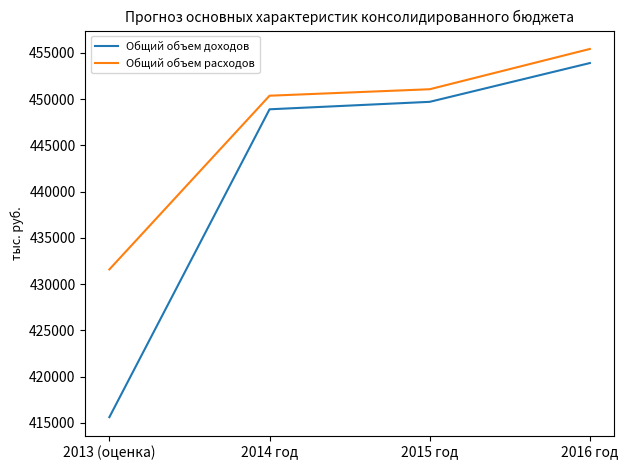

Rank the series by their average value, from lowest to highest.

Общий объем доходов, Общий объем расходов